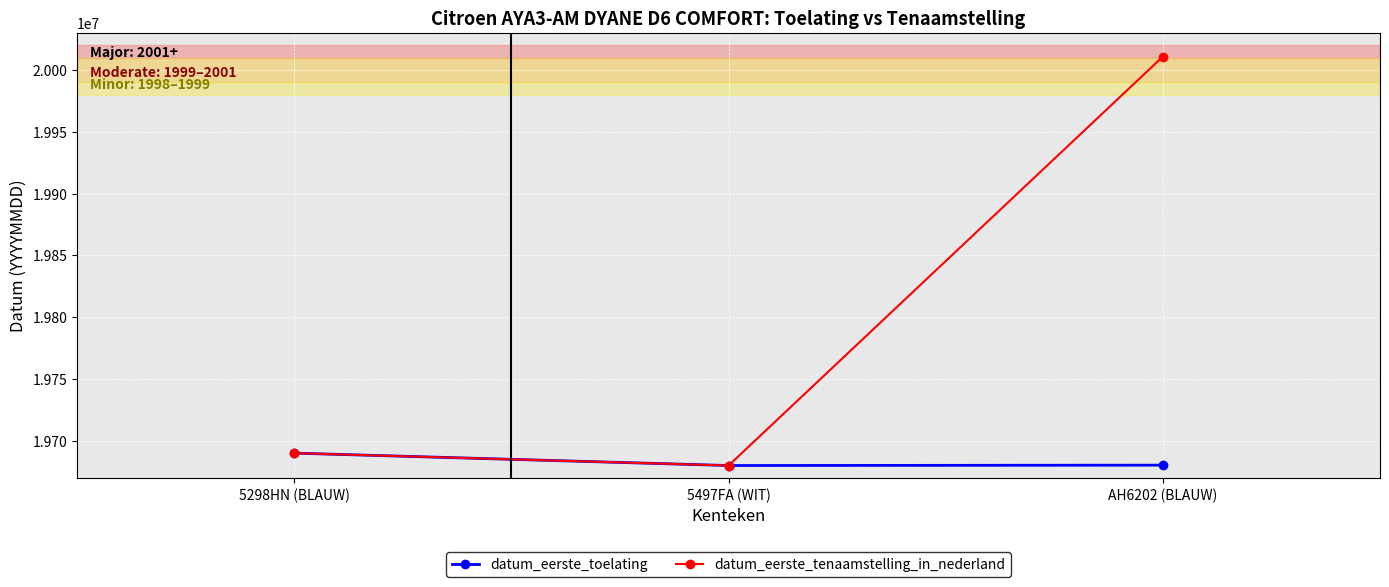

Where does the datum_eerste_toelating series first go above 19680502?

5298HN (BLAUW)